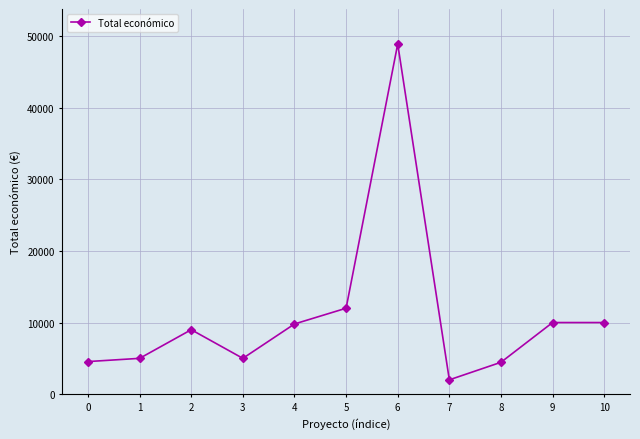

How many categories are shown in the chart?

11